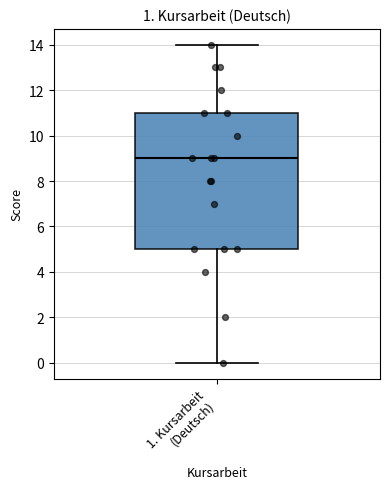

Where is the lower edge of the box for 1. Kursarbeit (Deutsch) on the y-axis? The values are not printed on the chart, so give them approximately, as read against the axis.

5